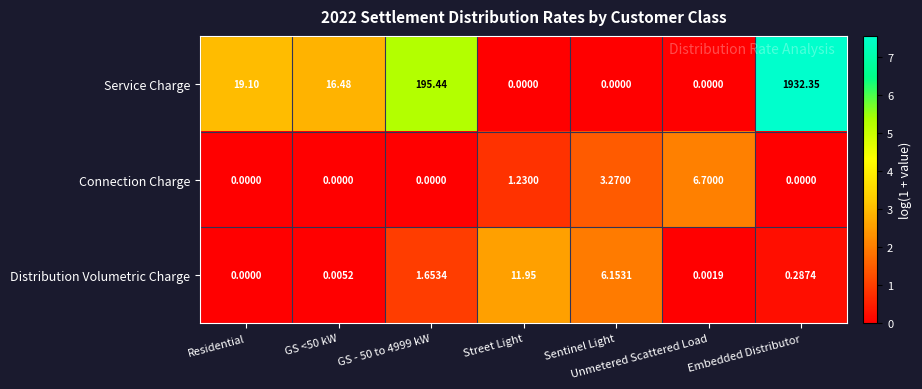

Where is Distribution Volumetric Charge nearest to the value 5?

Sentinel Light